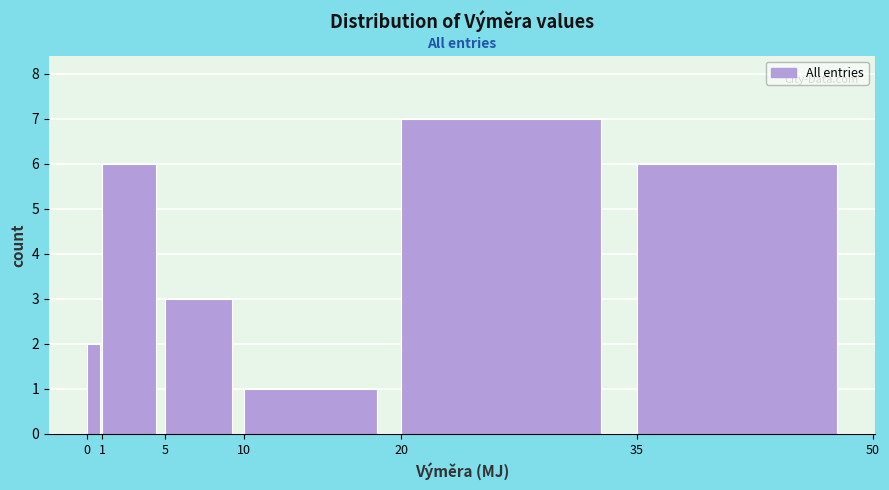

Which range on the x-axis has the tallest bar?

20 to 35